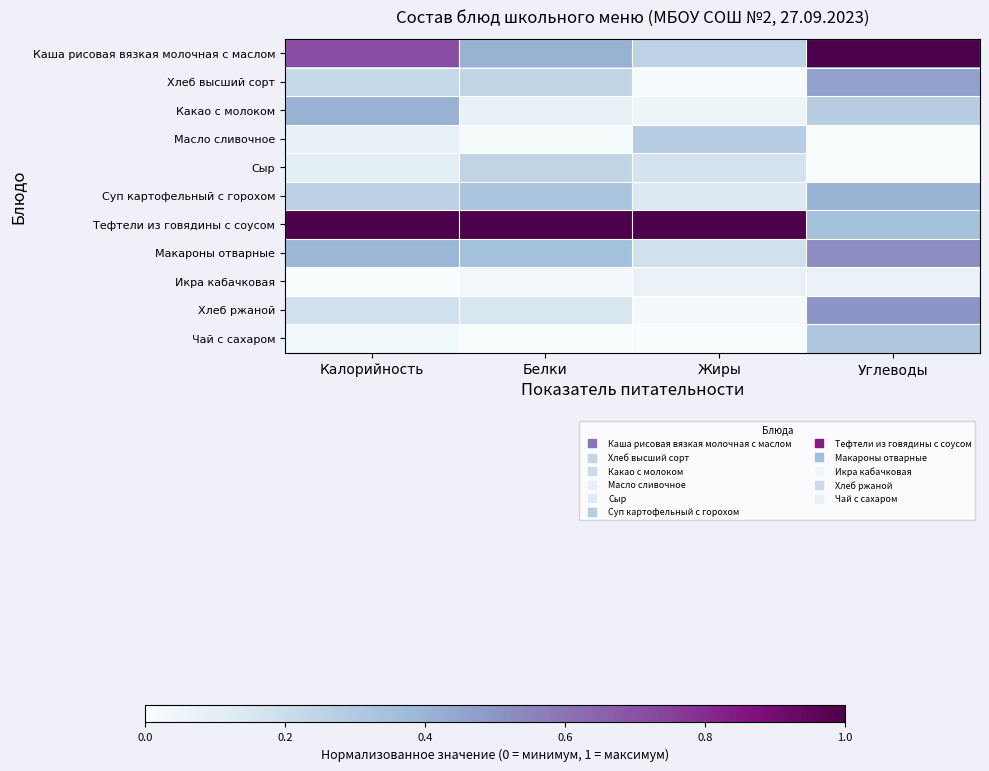

Rank the series at Калорийность from lowest to highest value.

Икра кабачковая, Чай с сахаром, Масло сливочное, Сыр, Хлеб ржаной, Хлеб высший сорт, Суп картофельный с горохом, Макароны отварные, Какао с молоком, Каша рисовая вязкая молочная с маслом, Тефтели из говядины с соусом